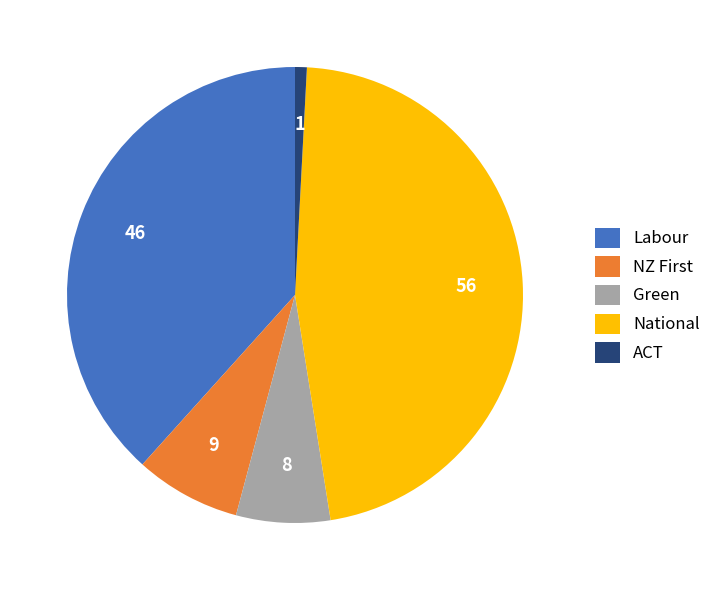

How many slices are in this pie chart?

5